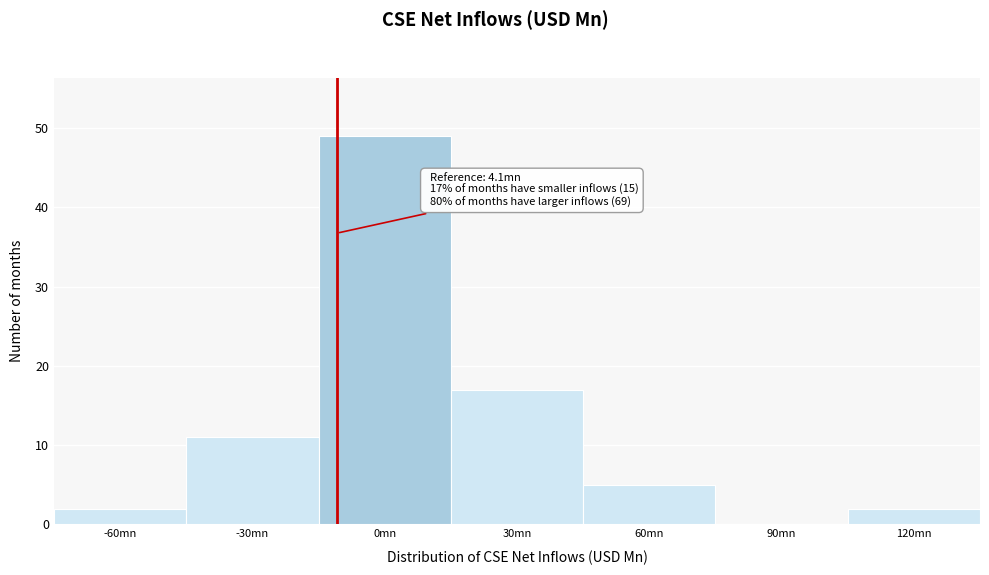

Reading right to left, list all the values displayed in this chart.

120mn=2	90mn=0	60mn=5	30mn=17	0mn=49	-30mn=11	-60mn=2